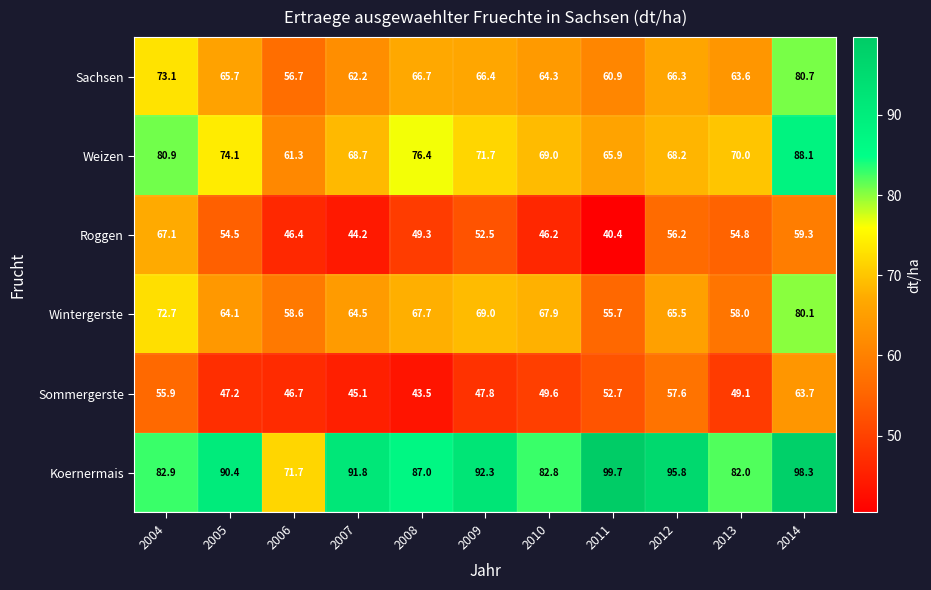

What is the total value across all series at 2013?

377.5